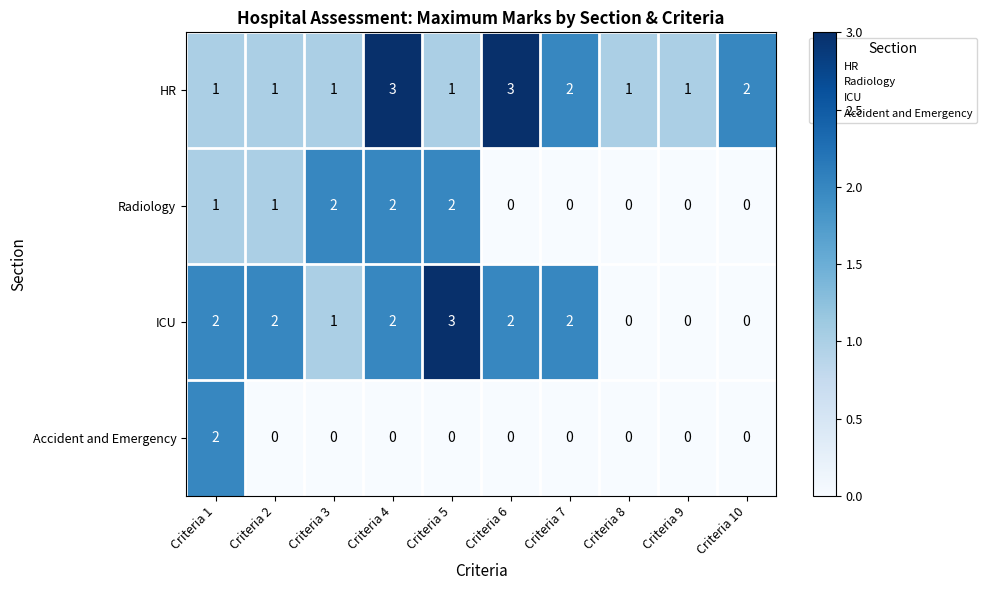

What is the total value across all series at Criteria 10?

2